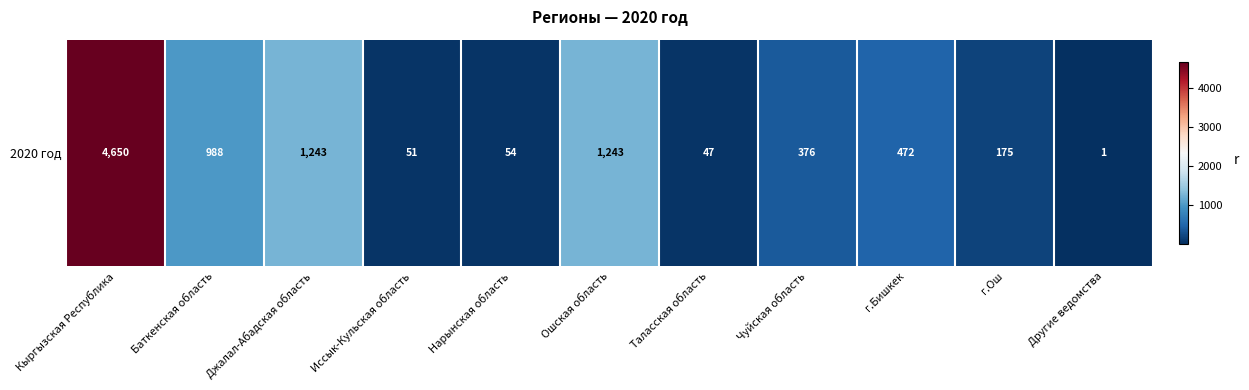

Reading left to right, extract all data points from this chart.

4650	988	1243	51	54	1243	47	376	472	175	1